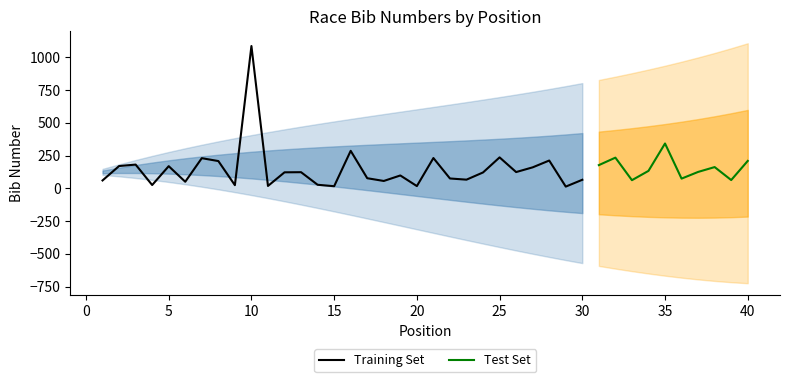

Is this an area chart (filled region under the line)?

No